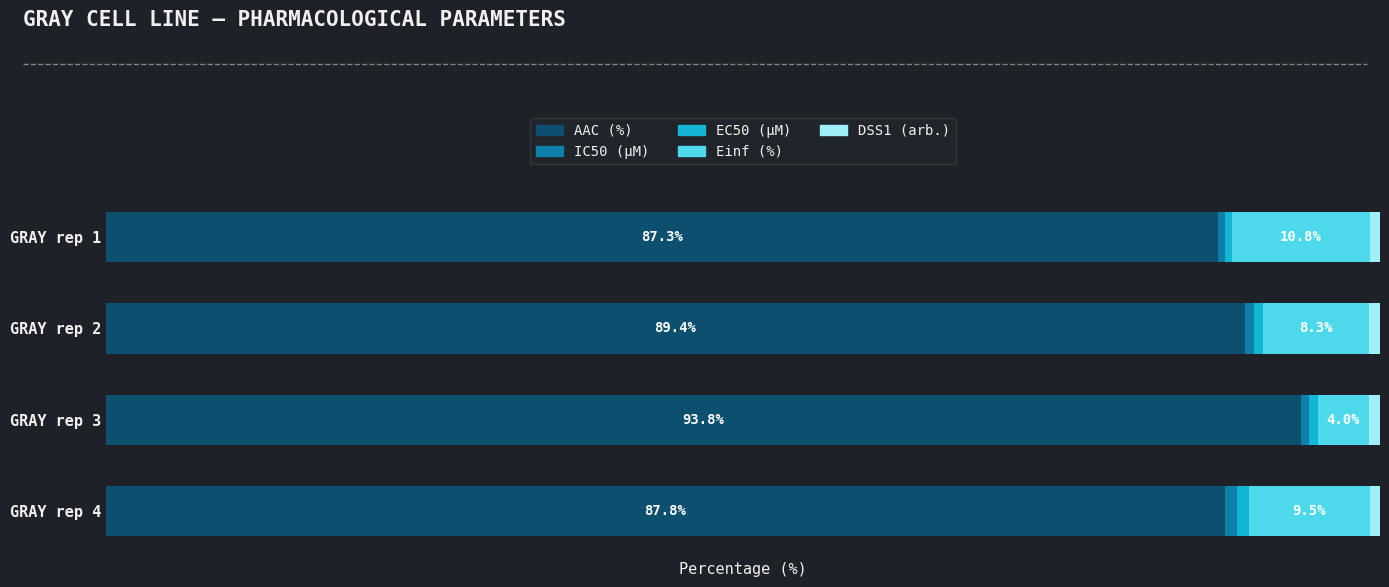

Reading right to left, transcribe all the data shown in this chart.

AAC (%): 3=87.8	2=93.8	1=89.4	0=87.3
IC50 (µM): 3=1.0	2=0.7	1=0.7	0=0.6
EC50 (µM): 3=0.9	2=0.7	1=0.7	0=0.5
Einf (%): 3=9.5	2=4.0	1=8.3	0=10.8
DSS1 (arb.): 3=0.8	2=0.9	1=0.8	0=0.8